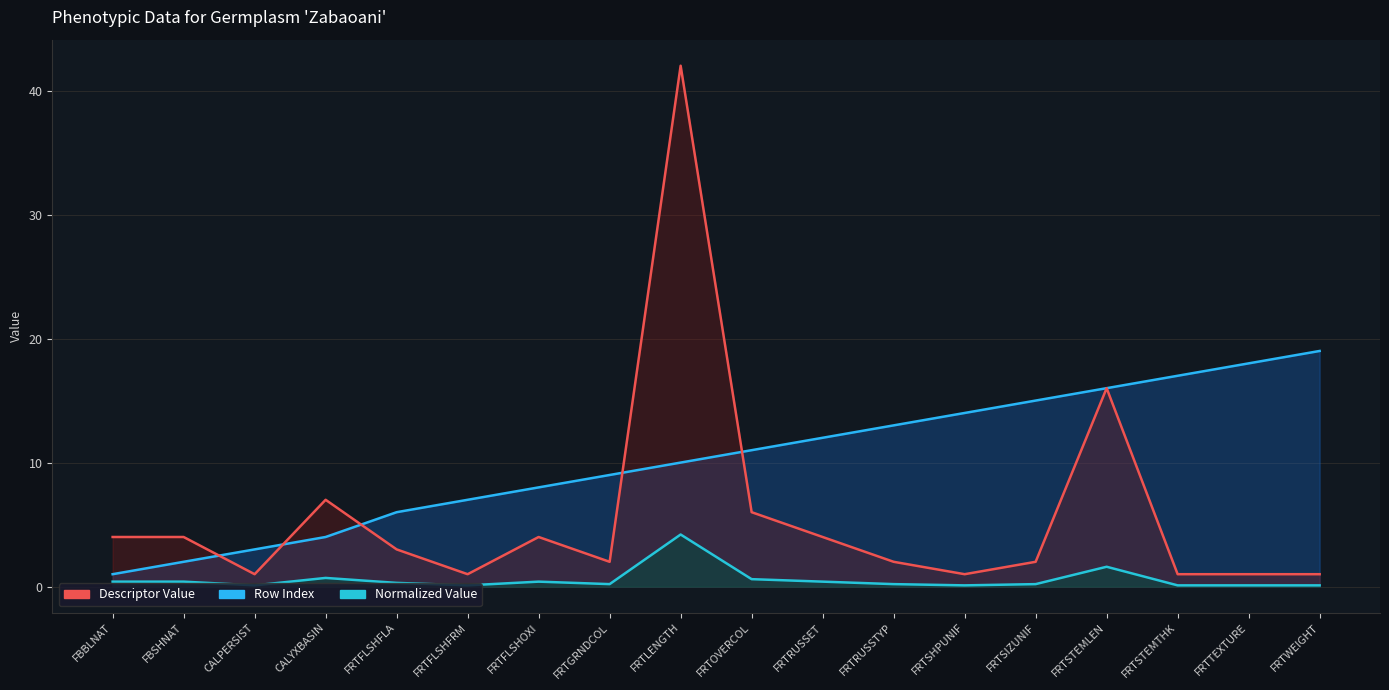

What is the smallest value displayed?

0.1